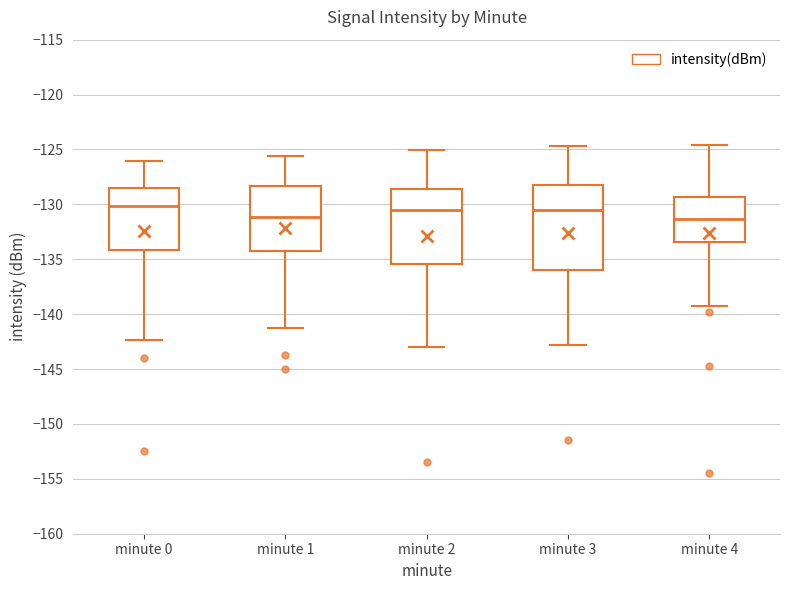

Which box is the tallest, from its lower edge to its upper edge?

minute 3